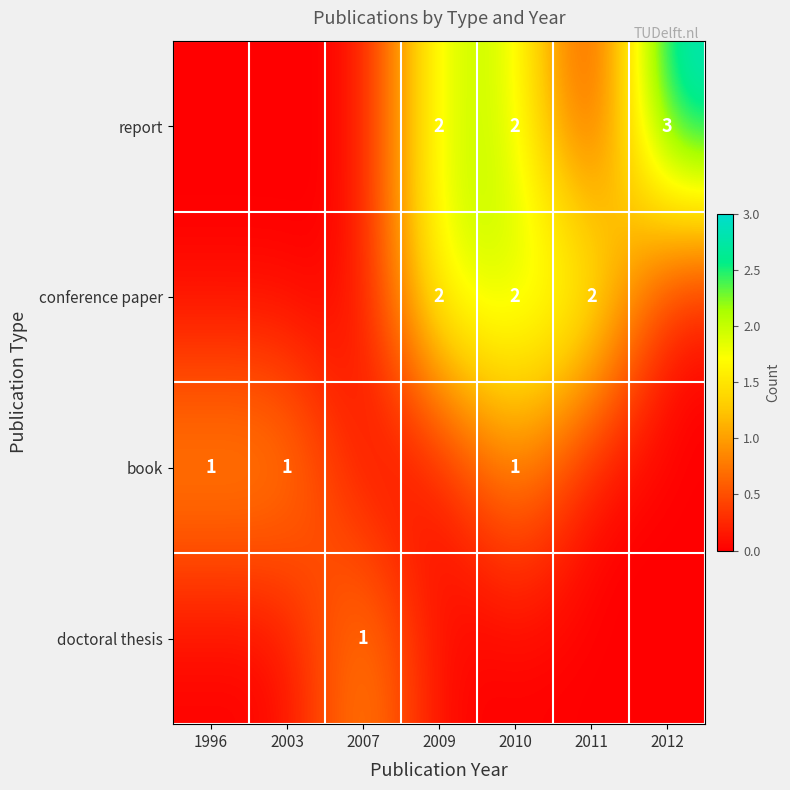

The value of report at 2009 is 2. True or false?

True